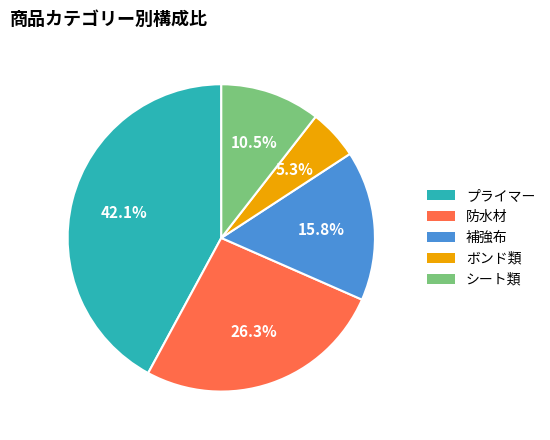

What percentage is NOT represented by ボンド類?

94.7%